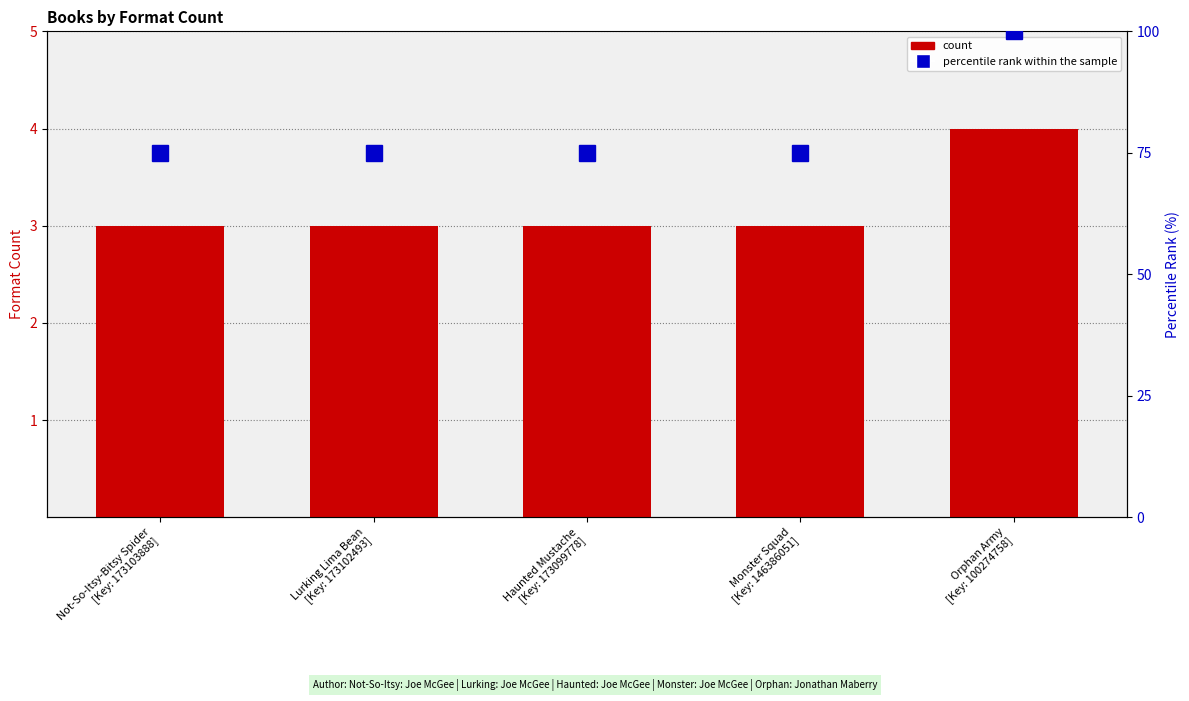

What position from the right is Not-So-Itsy-Bitsy Spider
[Key: 173103888]?

5